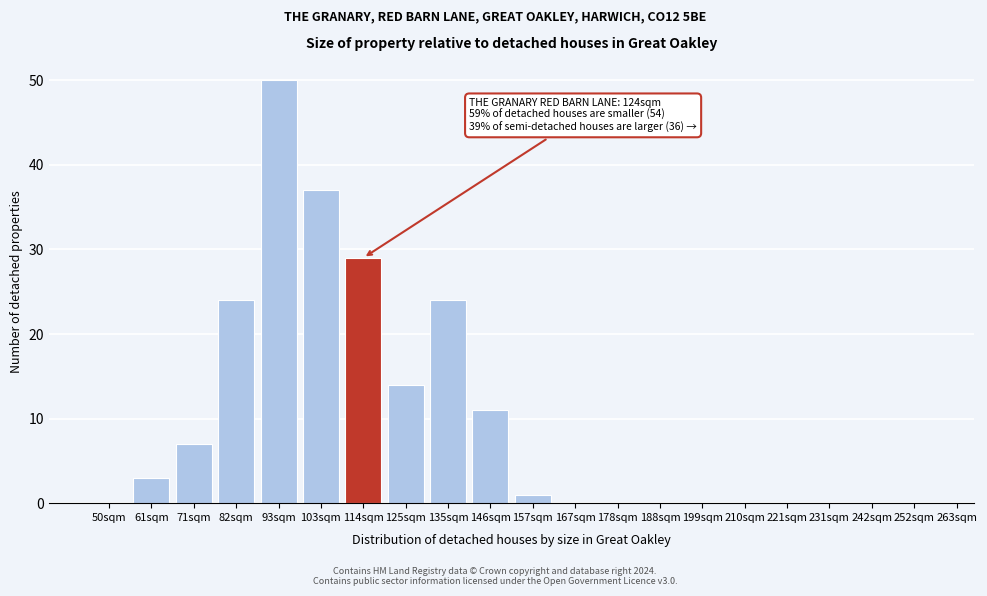

Reading left to right, list all the values displayed in this chart.

50sqm=0	61sqm=3	71sqm=7	82sqm=24	93sqm=50	103sqm=37	114sqm=29	125sqm=14	135sqm=24	146sqm=11	157sqm=1	167sqm=0	178sqm=0	188sqm=0	199sqm=0	210sqm=0	221sqm=0	231sqm=0	242sqm=0	252sqm=0